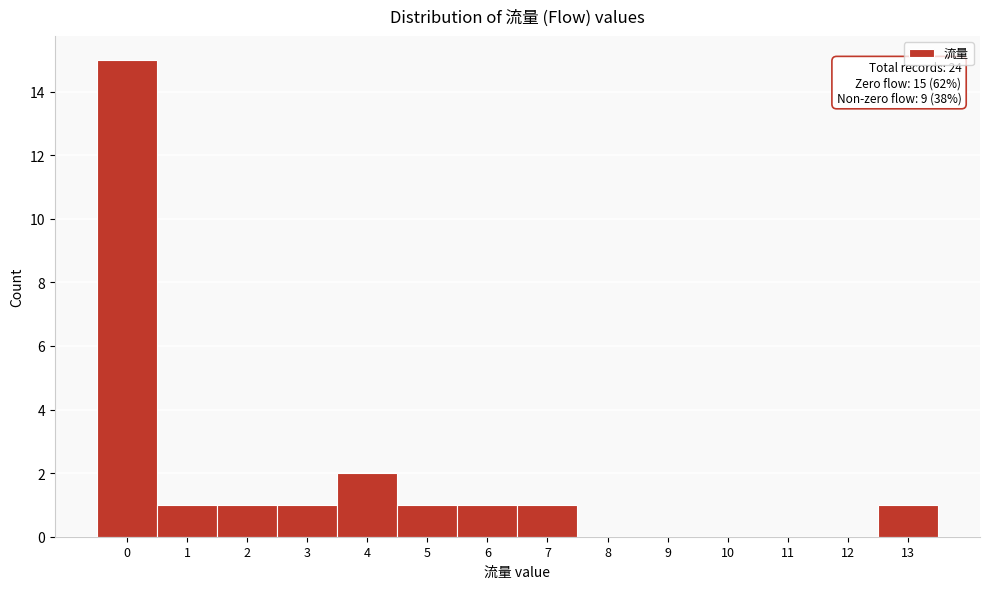

Reading left to right, transcribe all the data shown in this chart.

0=15	1=1	2=1	3=1	4=2	5=1	6=1	7=1	8=0	9=0	10=0	11=0	12=0	13=1